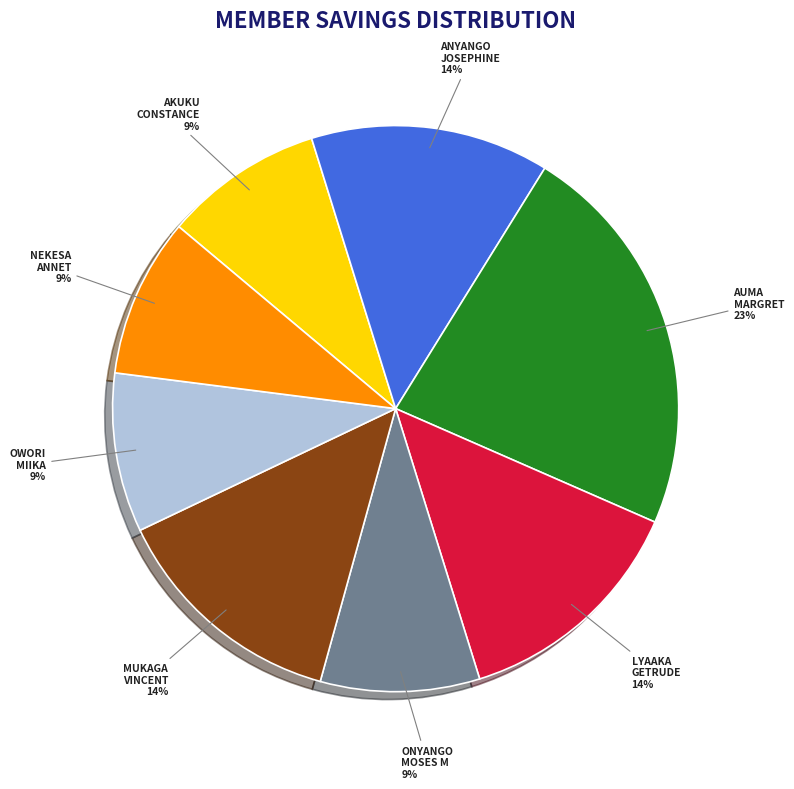

To the nearest percent, what is the difference between the largest and smallest slice percentages?

14%